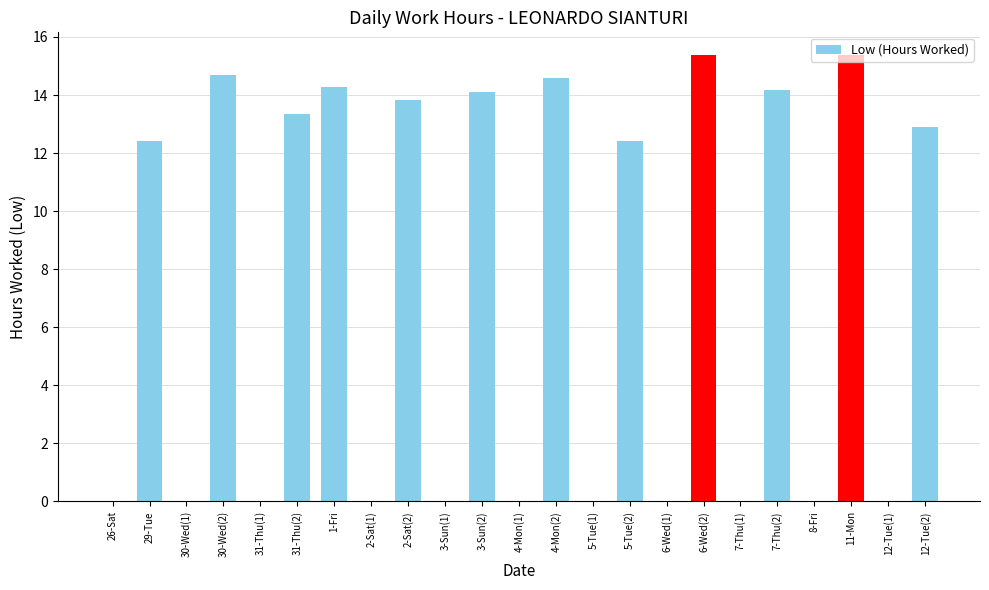

Count the number of categories in the chart.

23